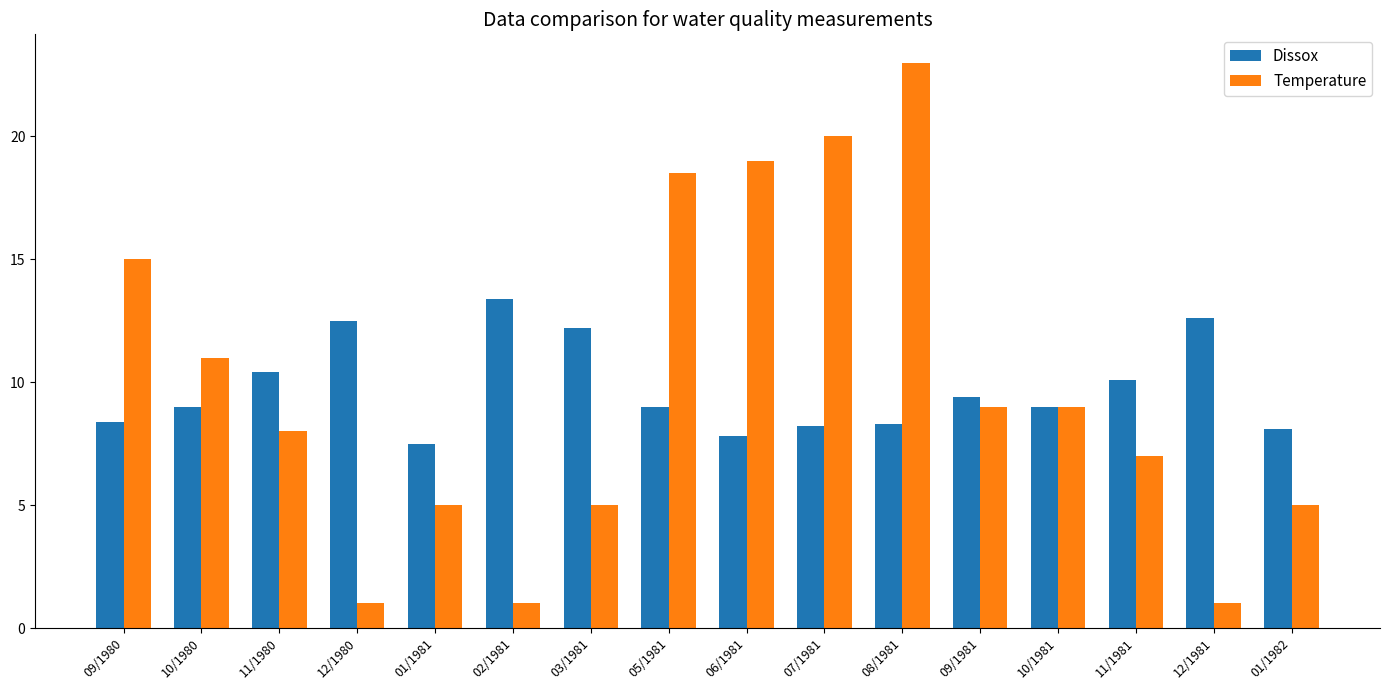

Which category has the highest value across all series?

08/1981